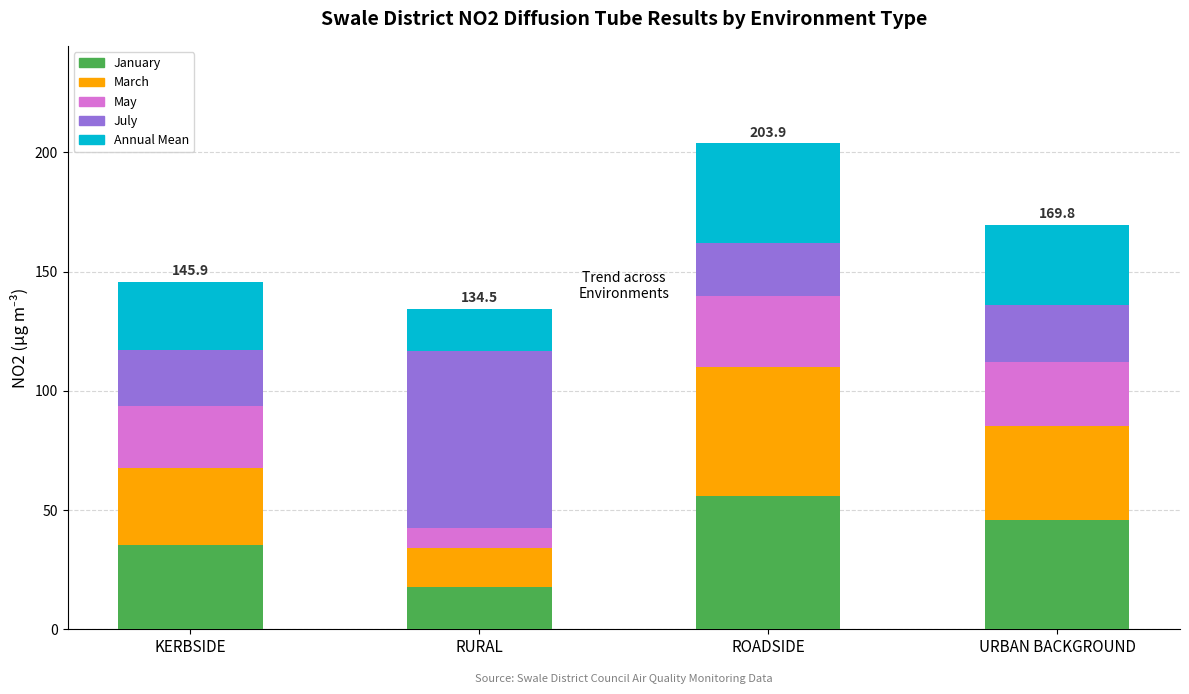

Which category has the highest value in the January series?

ROADSIDE